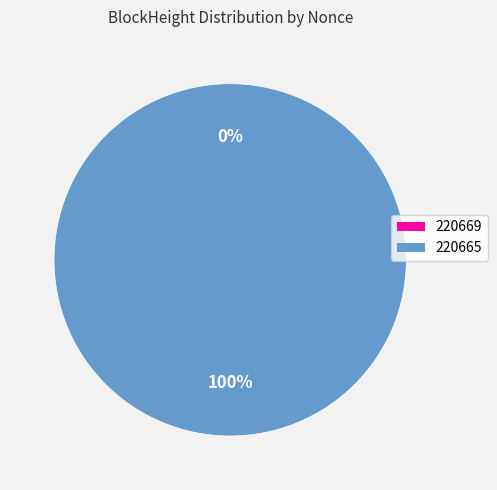

Count the number of slices in the pie.

2